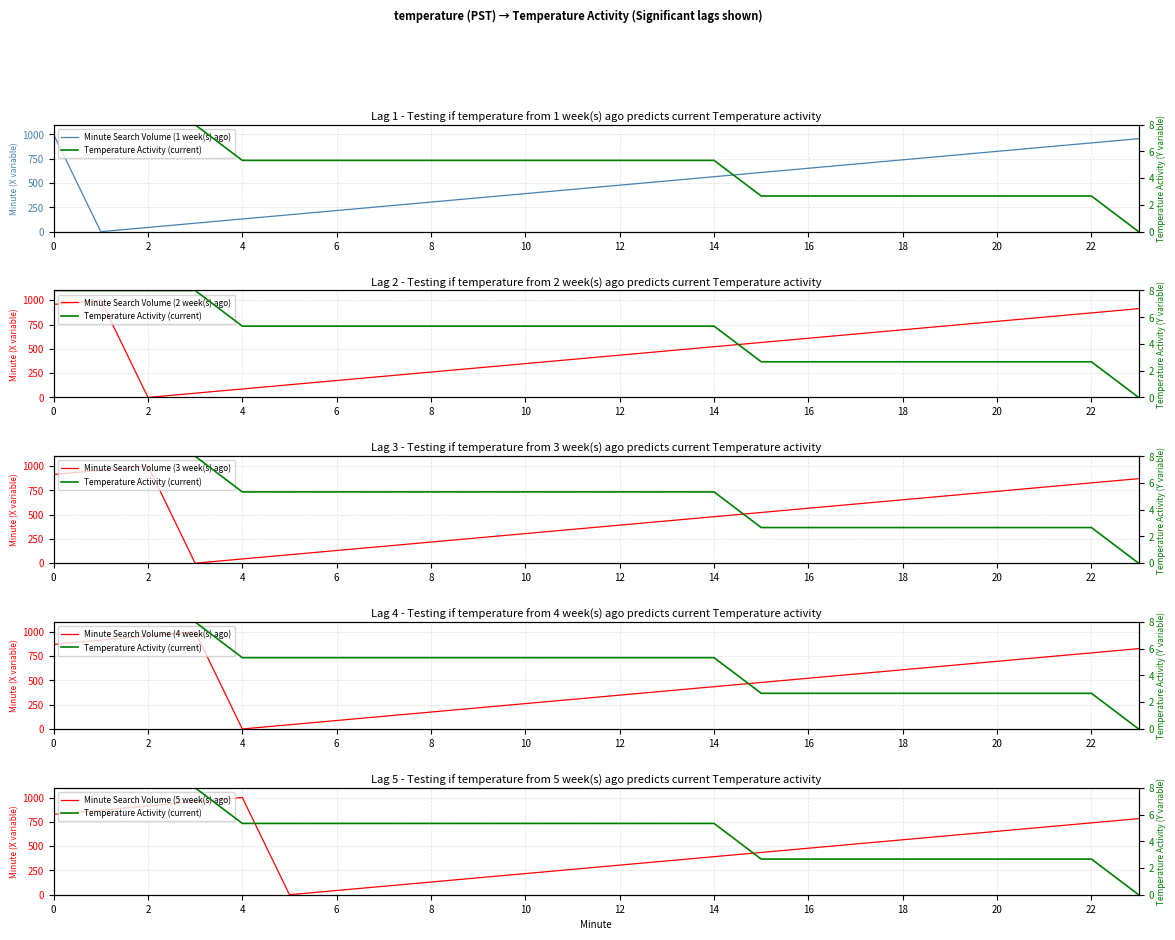

Reading right to left, what are all the values shown in this chart?

Minute Search Volume (1 week(s) ago): 956.5	913.0	869.6	826.1	782.6	739.1	695.7	652.2	608.7	565.2	521.7	478.3	434.8	391.3	347.8	304.3	260.9	217.4	173.9	130.4	87.0	43.5	0.0	1000.0
Temperature Activity (current): 0.0	2.7	2.7	2.7	2.7	2.7	2.7	2.7	2.7	5.3	5.3	5.3	5.3	5.3	5.3	5.3	5.3	5.3	5.3	5.3	8.0	8.0	8.0	8.0
Minute Search Volume (2 week(s) ago): 913.0	869.6	826.1	782.6	739.1	695.7	652.2	608.7	565.2	521.7	478.3	434.8	391.3	347.8	304.3	260.9	217.4	173.9	130.4	87.0	43.5	0.0	1000.0	956.5
Minute Search Volume (3 week(s) ago): 869.6	826.1	782.6	739.1	695.7	652.2	608.7	565.2	521.7	478.3	434.8	391.3	347.8	304.3	260.9	217.4	173.9	130.4	87.0	43.5	0.0	1000.0	956.5	913.0
Minute Search Volume (4 week(s) ago): 826.1	782.6	739.1	695.7	652.2	608.7	565.2	521.7	478.3	434.8	391.3	347.8	304.3	260.9	217.4	173.9	130.4	87.0	43.5	0.0	1000.0	956.5	913.0	869.6
Minute Search Volume (5 week(s) ago): 782.6	739.1	695.7	652.2	608.7	565.2	521.7	478.3	434.8	391.3	347.8	304.3	260.9	217.4	173.9	130.4	87.0	43.5	0.0	1000.0	956.5	913.0	869.6	826.1